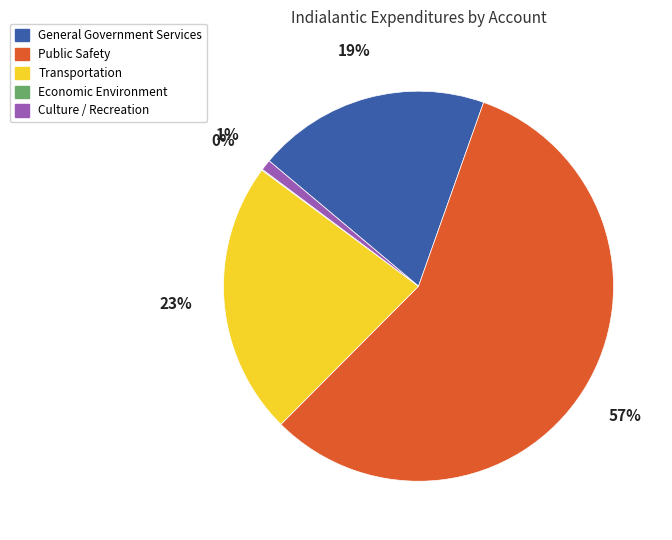

To the nearest percent, what is the difference between the General Government Services and Culture / Recreation slice percentages?

18%